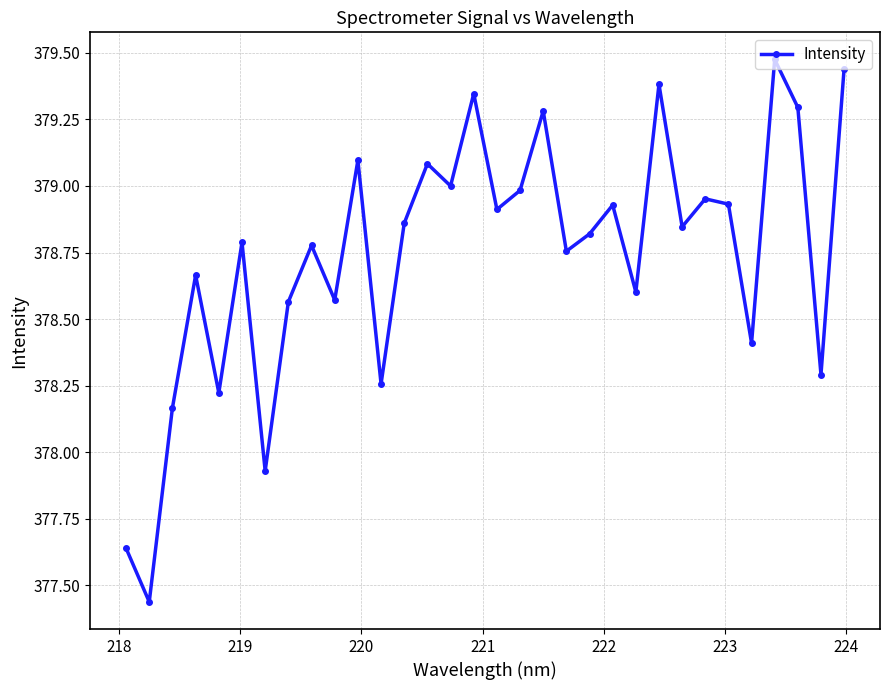

What is the difference between the maximum and minimum values?

2.0